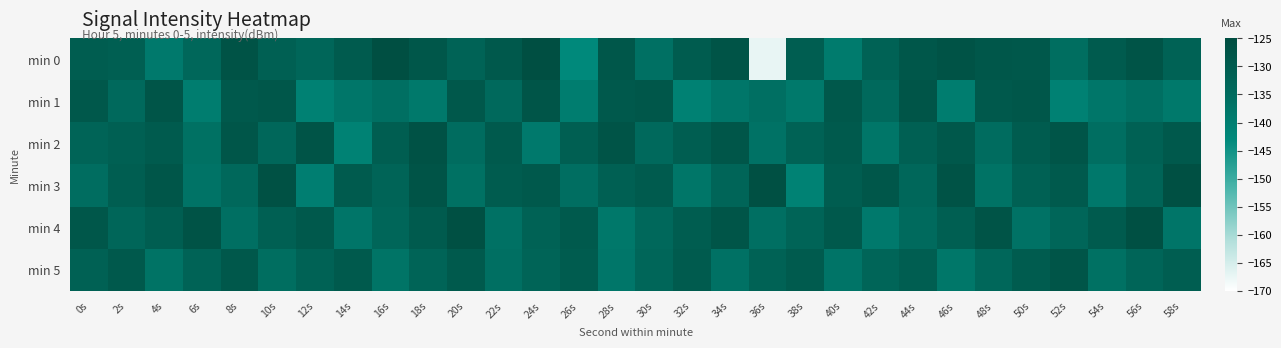

What is the smallest value displayed?

-167.3